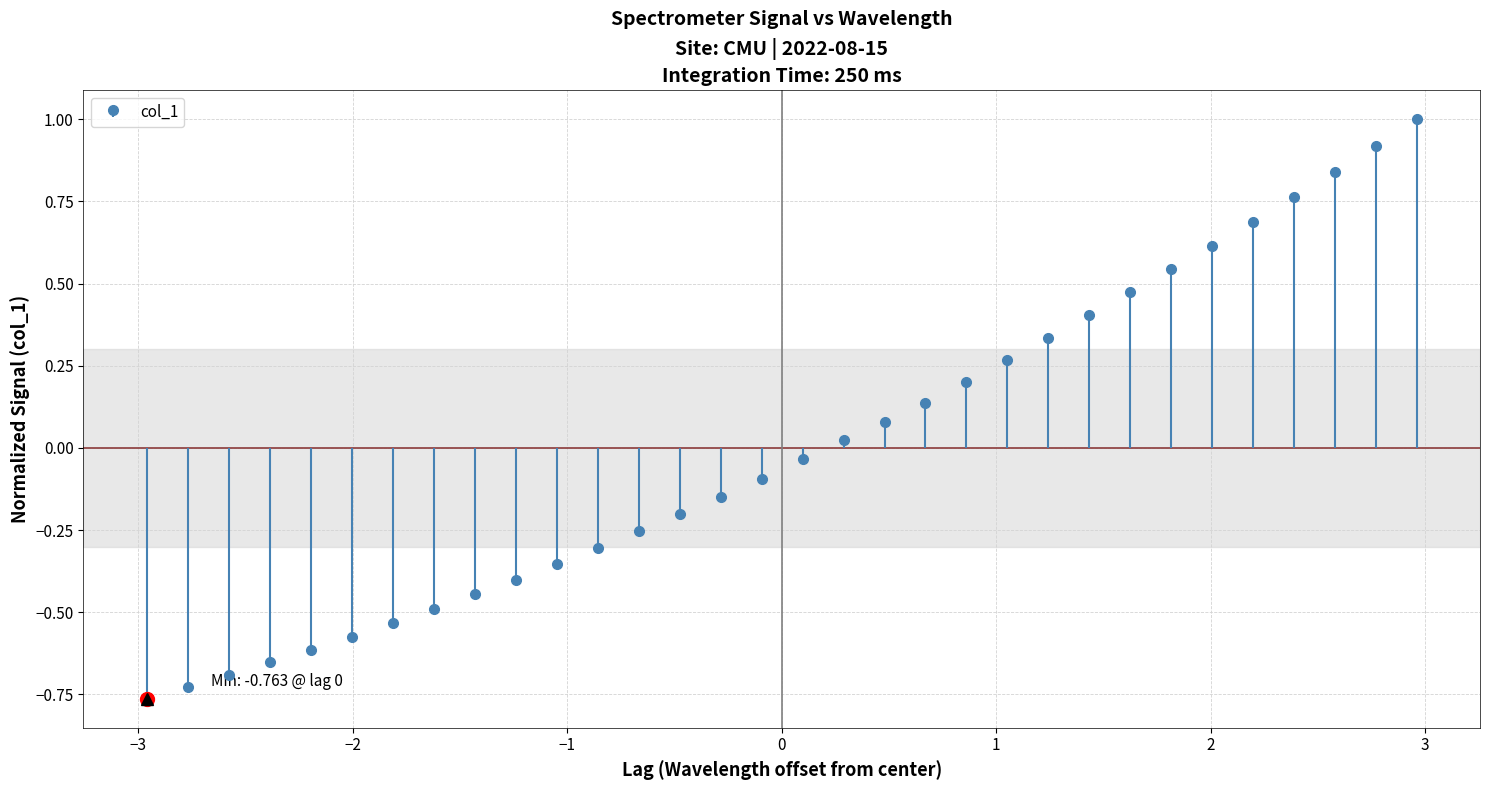

What is the value of the 20th point from the left?

0.1